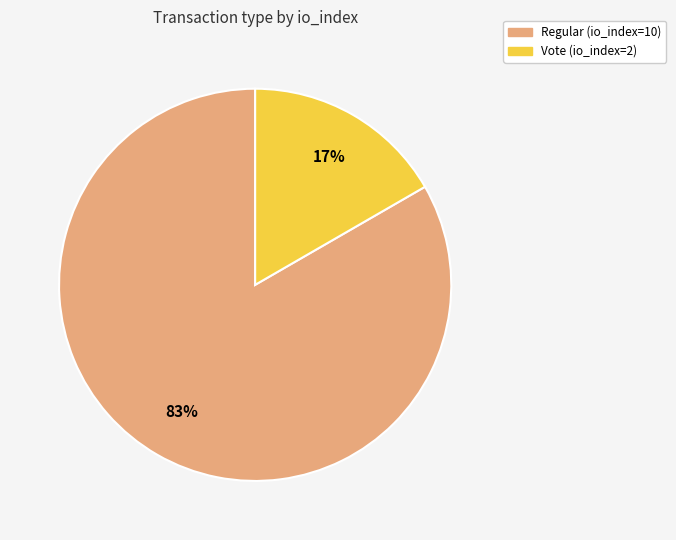

Count the number of slices in the pie.

2